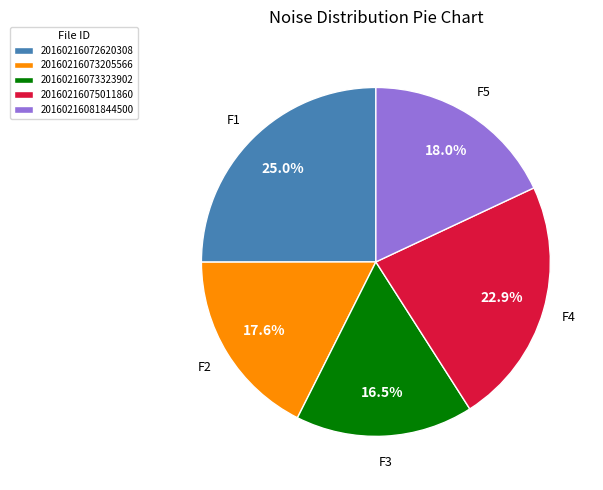

How many slices are in this pie chart?

5